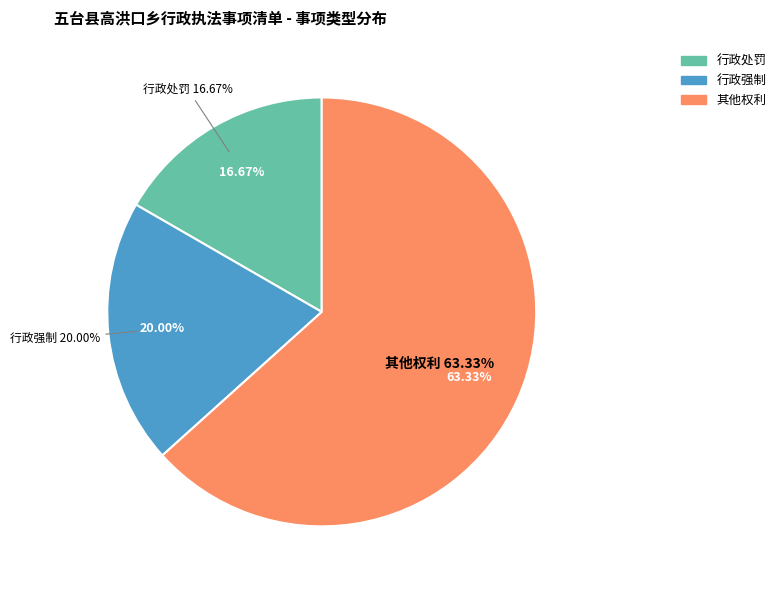

To the nearest percent, what portion does 行政强制 represent?

20%